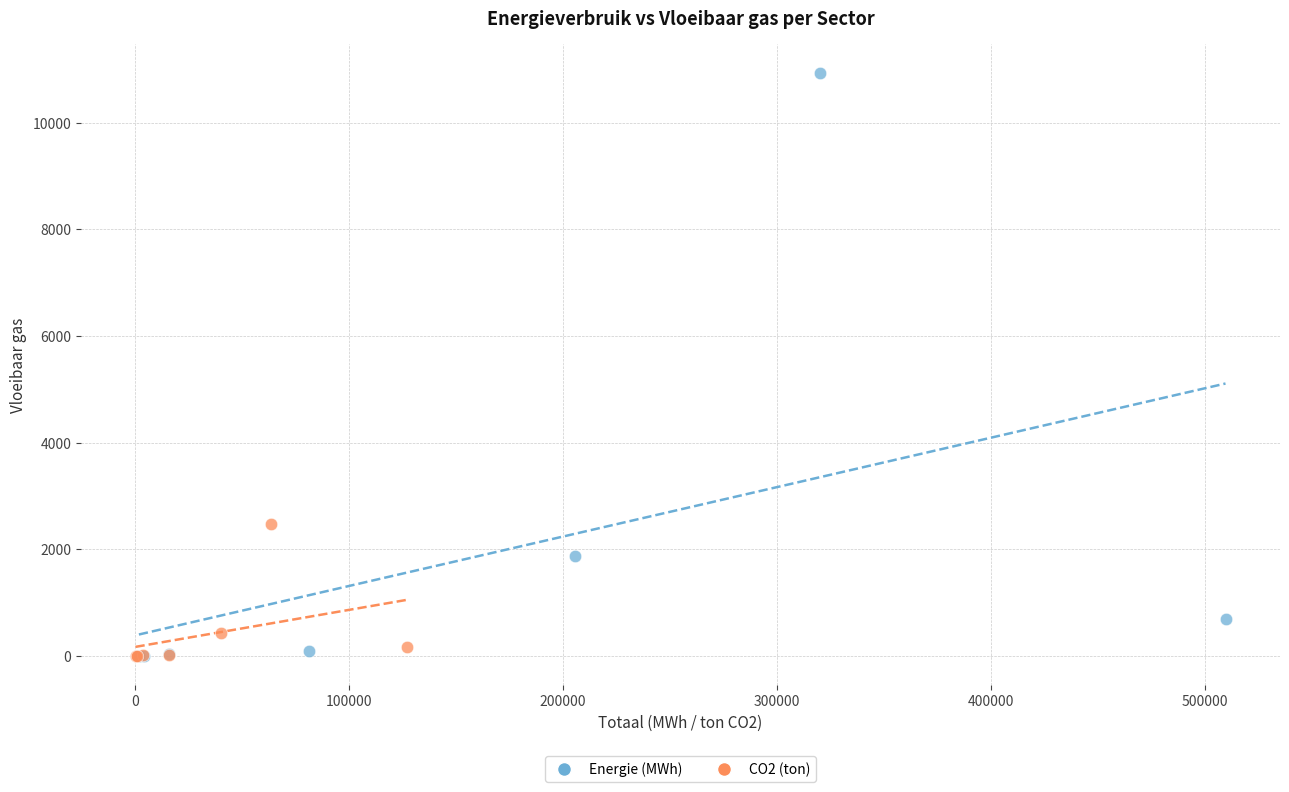

What are all the series names shown in the legend?

Energie (MWh), CO2 (ton)